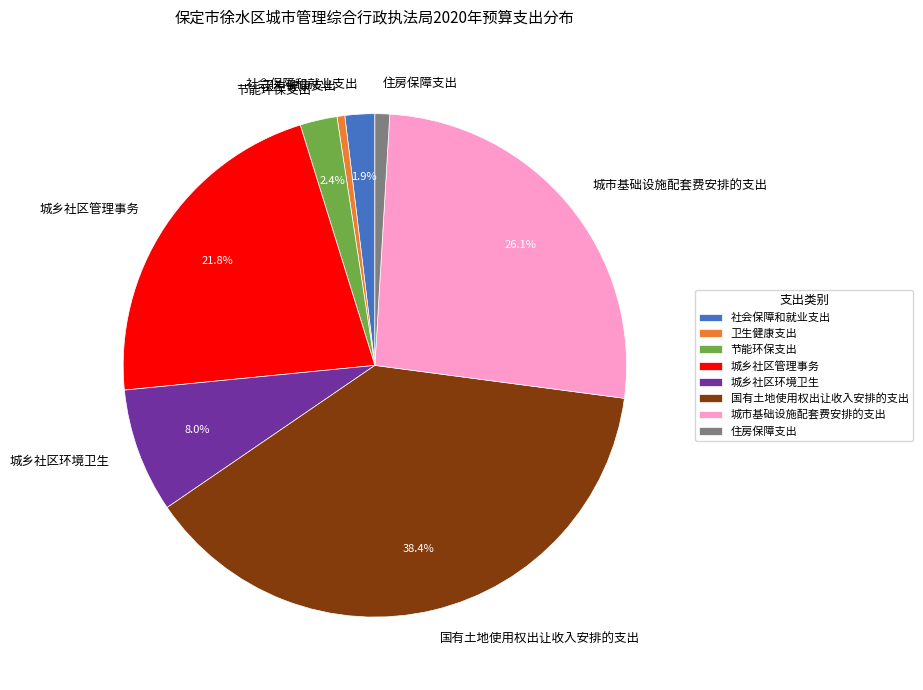

To the nearest percent, what is the difference between the 社会保障和就业支出 and 城市基础设施配套费安排的支出 slice percentages?

24%